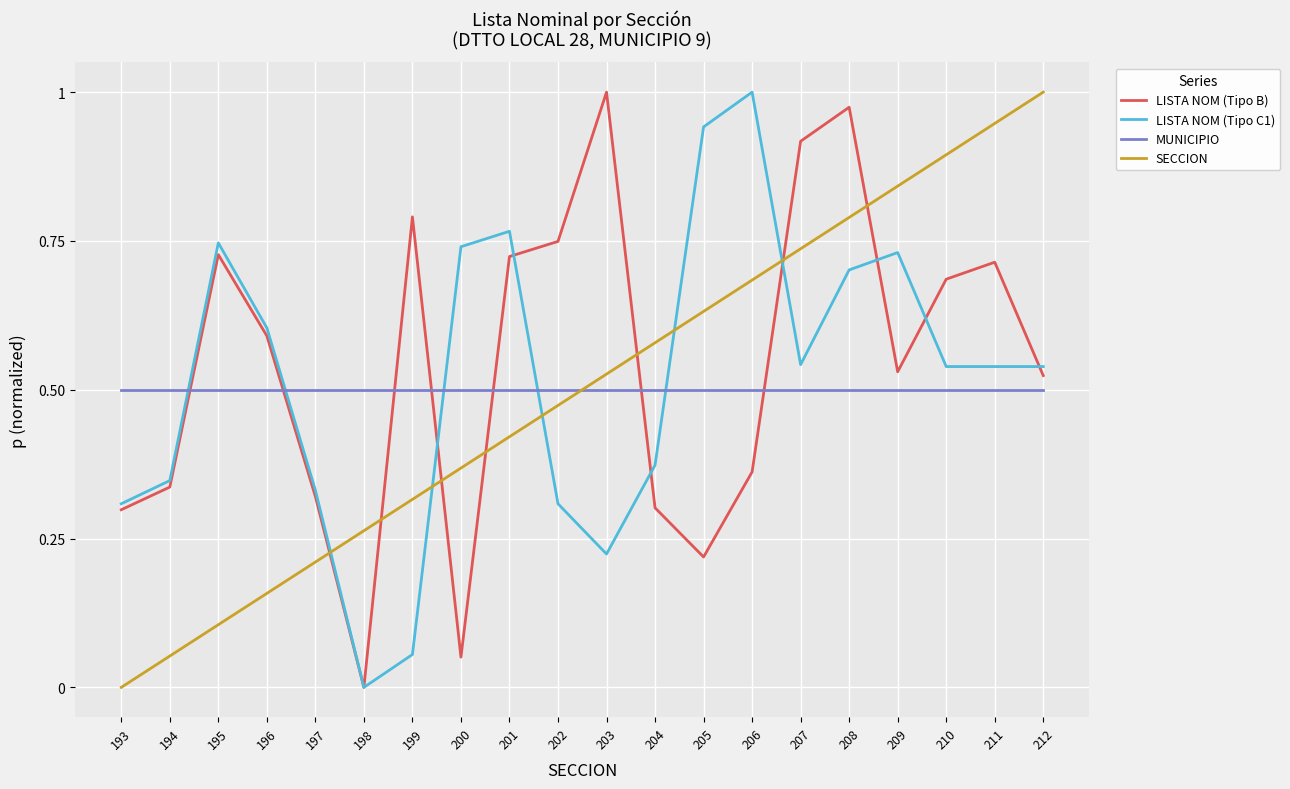

True or false: SECCION has a value of 0.6 at 205.

True